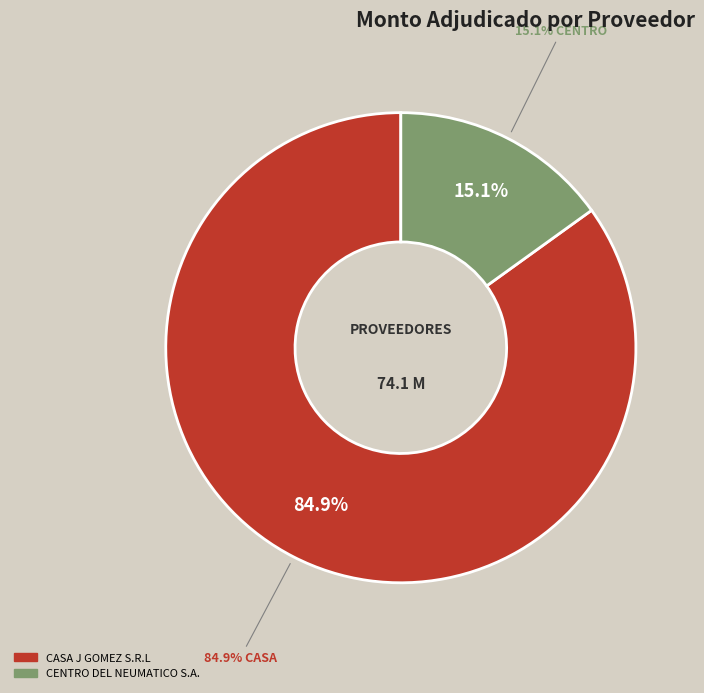

Rank the categories by value from highest to lowest.

CASA J GOMEZ S.R.L, CENTRO DEL NEUMATICO S.A.